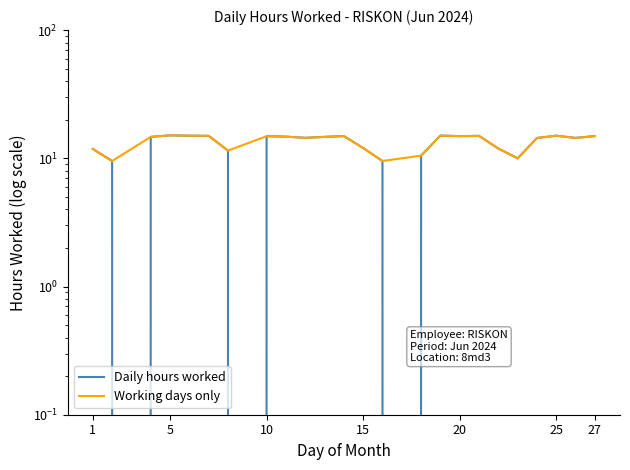

What is the value of the 1st point from the left?

11.8